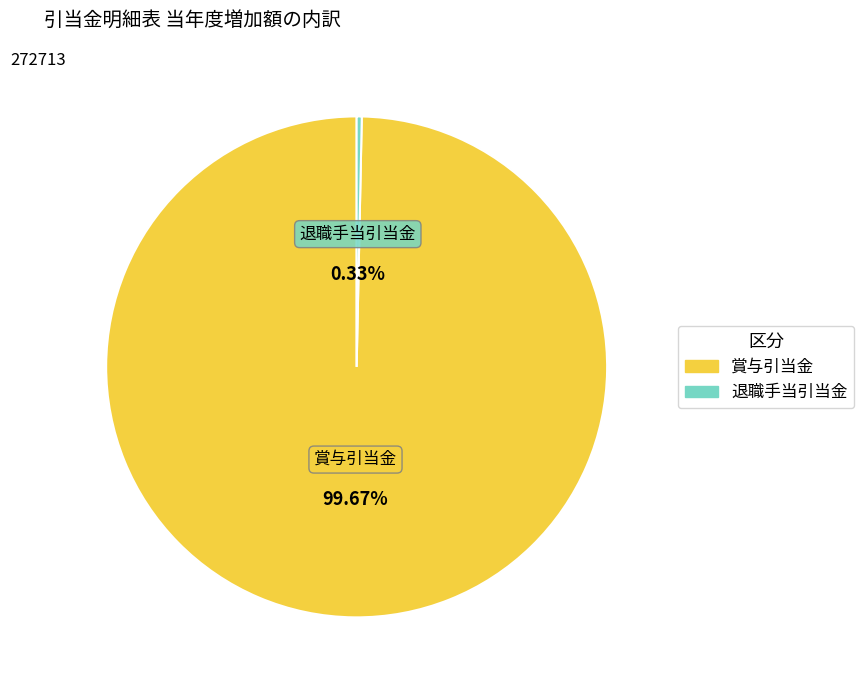

Is it true that 退職手当引当金 is 0% of the pie?

True